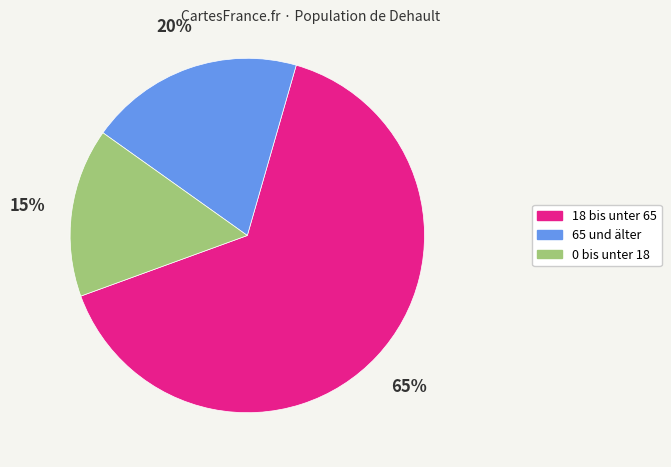

The 18 bis unter 65 slice represents 65% of the pie. True or false?

True